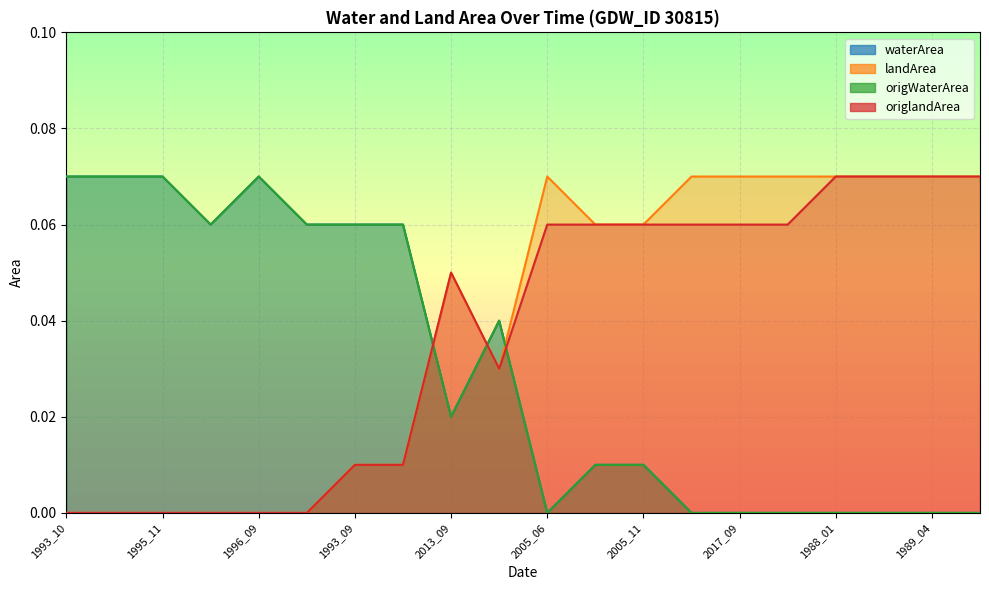

The value of origlandArea at 1995_12 is 0.0. True or false?

False